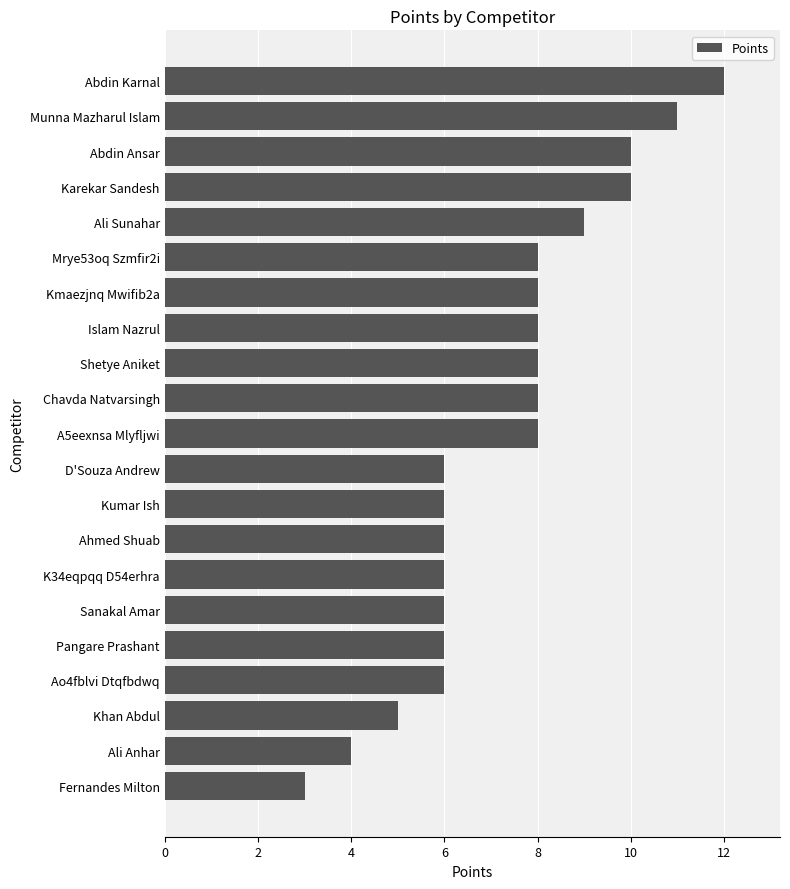

Approximately how many times larger is the value at Mrye53oq Szmfir2i compared to Abdin Ansar?

0.8